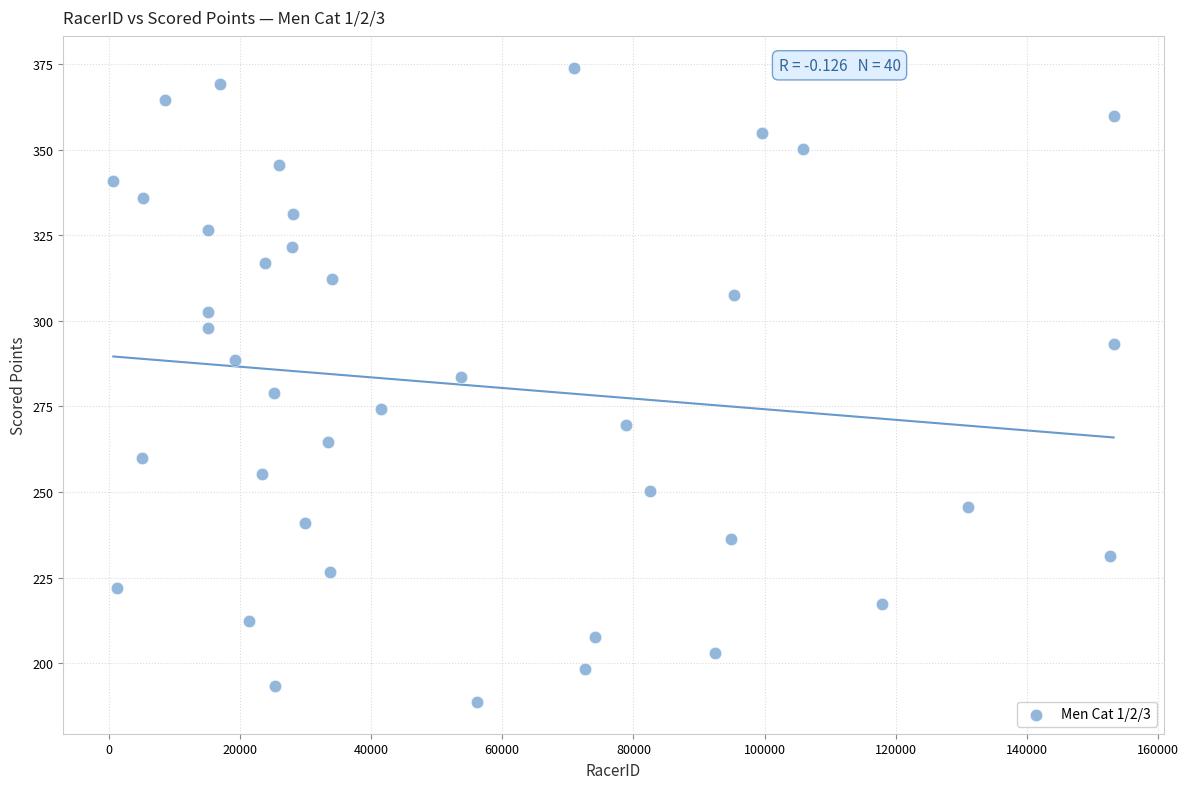

What is the range of X values (max minus min)?

152506.0